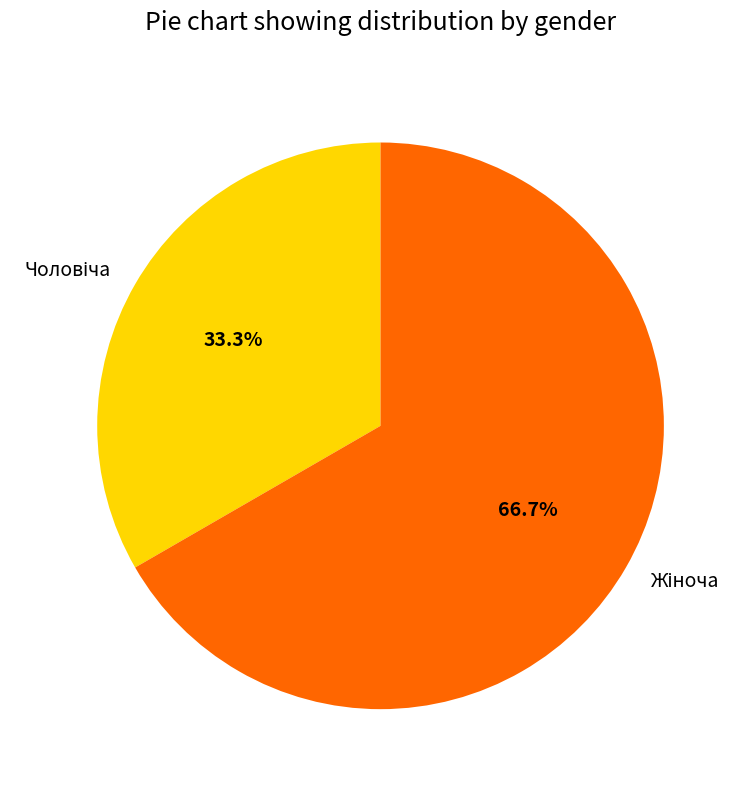

Is there a majority slice in this chart?

Yes